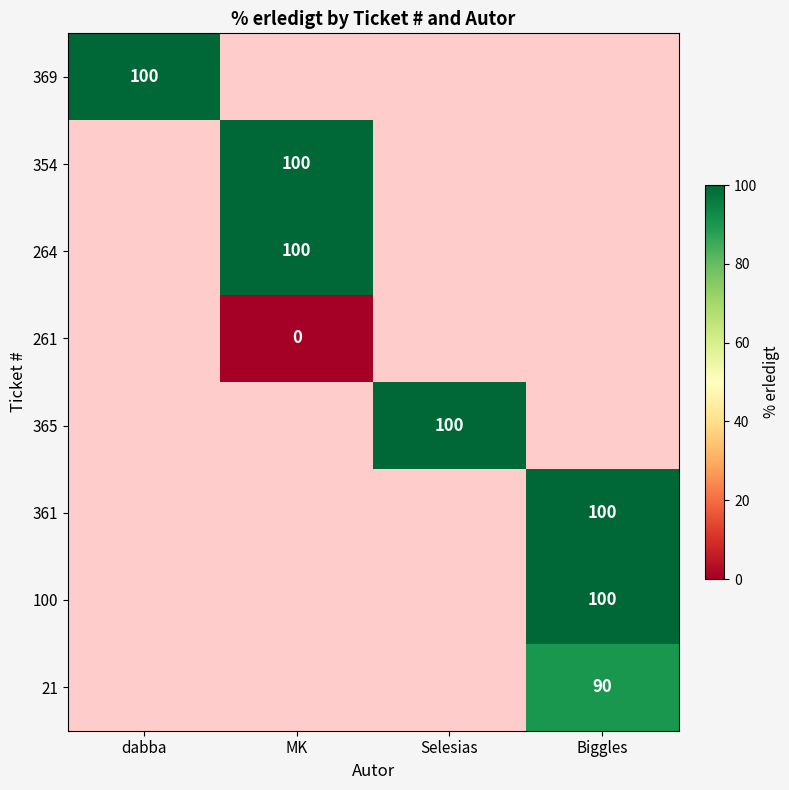

True or false: 354 has a value of 142 at MK.

False